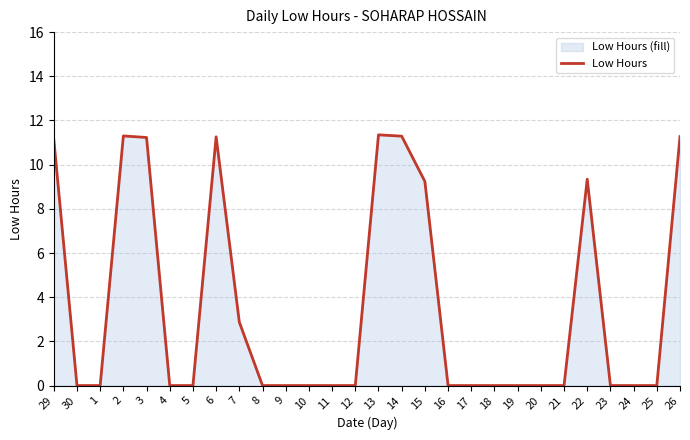

At which category does the data reach its first local peak?

2